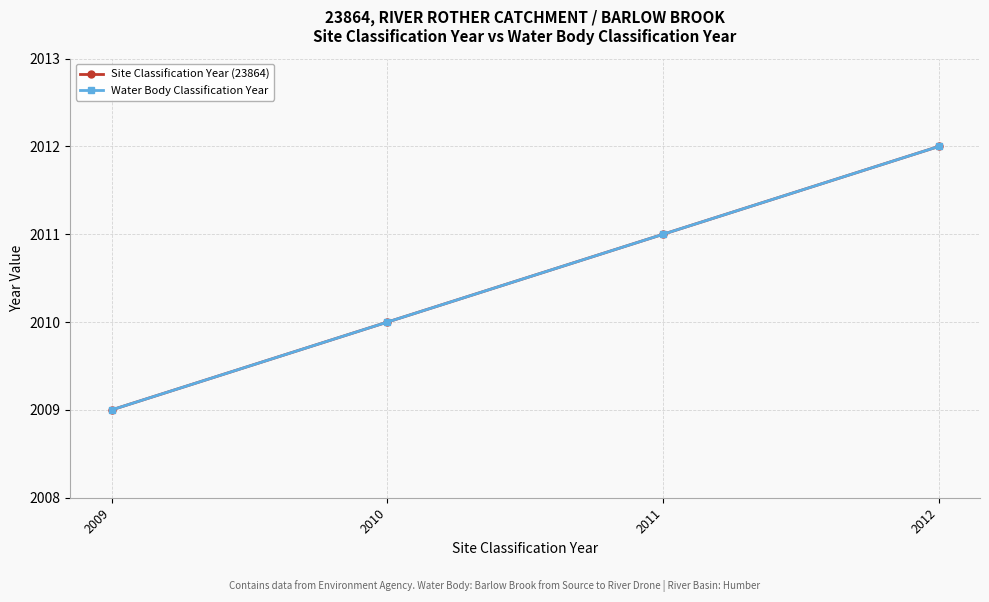

Does the chart display data point markers on the line(s)?

Yes